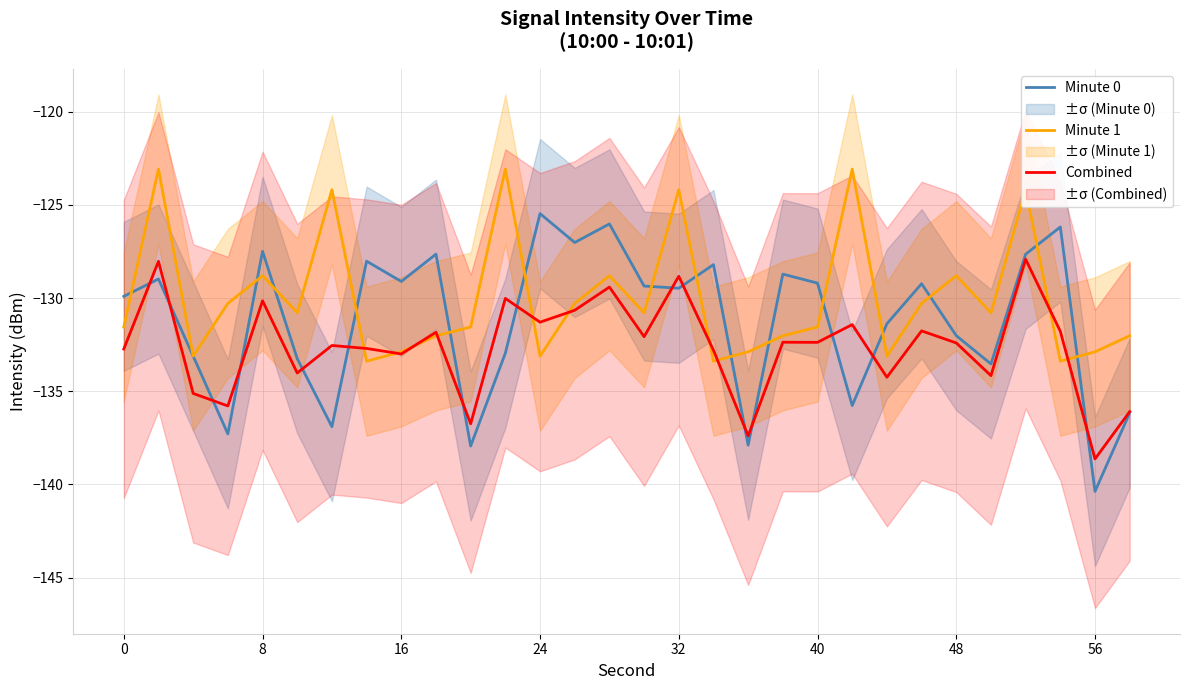

What is the highest value of the Minute 0 series?

-125.5